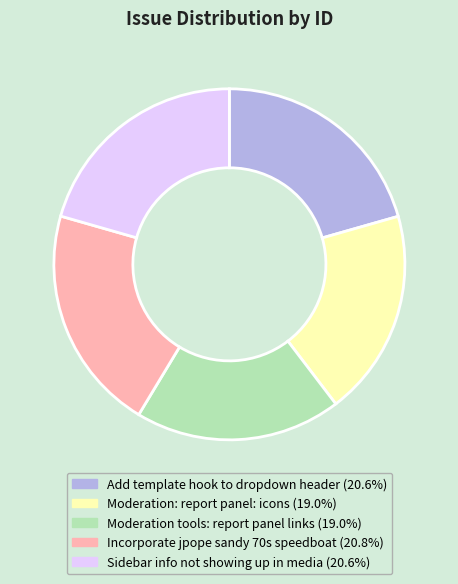

Combined, do Incorporate jpope sandy 70s speedboat (20.8%) and Moderation tools: report panel links (19.0%) account for over 50%?

No